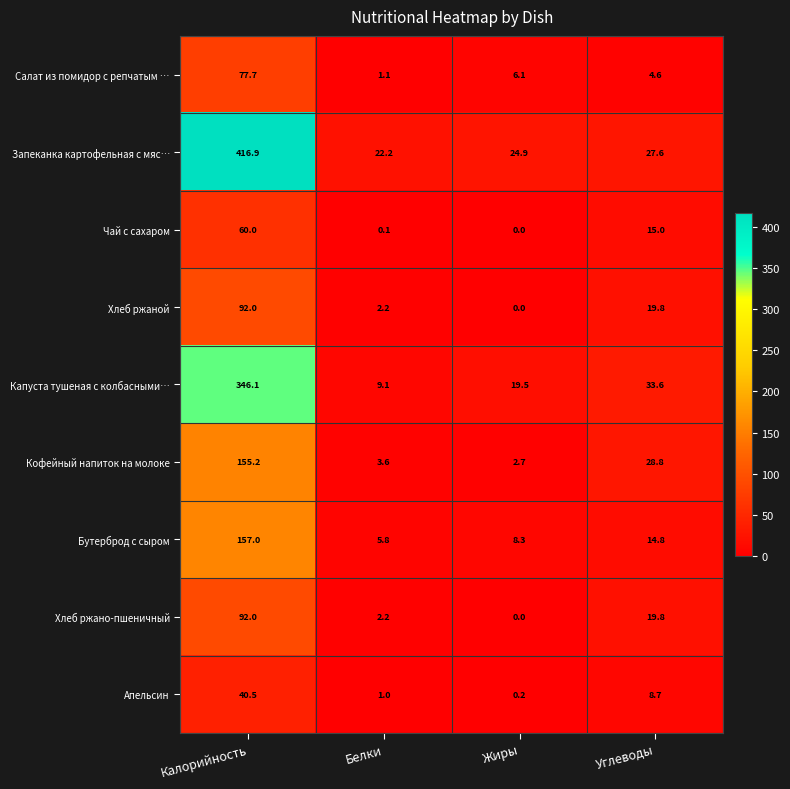

Which series has the largest total across all categories?

Запеканка картофельная с мяс…